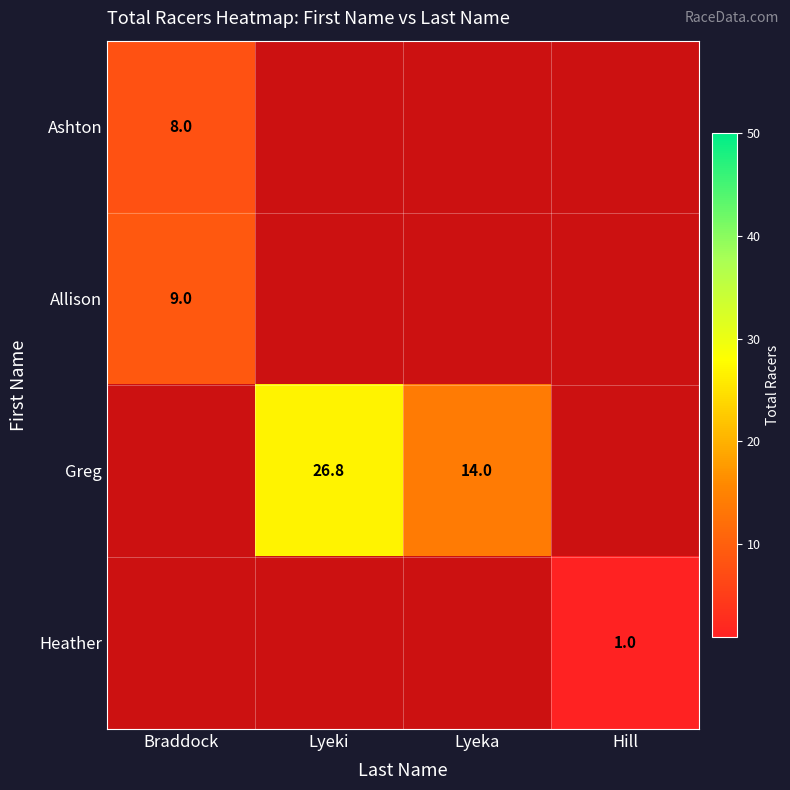

True or false: Greg has a value of 26.8 at Lyeki.

True